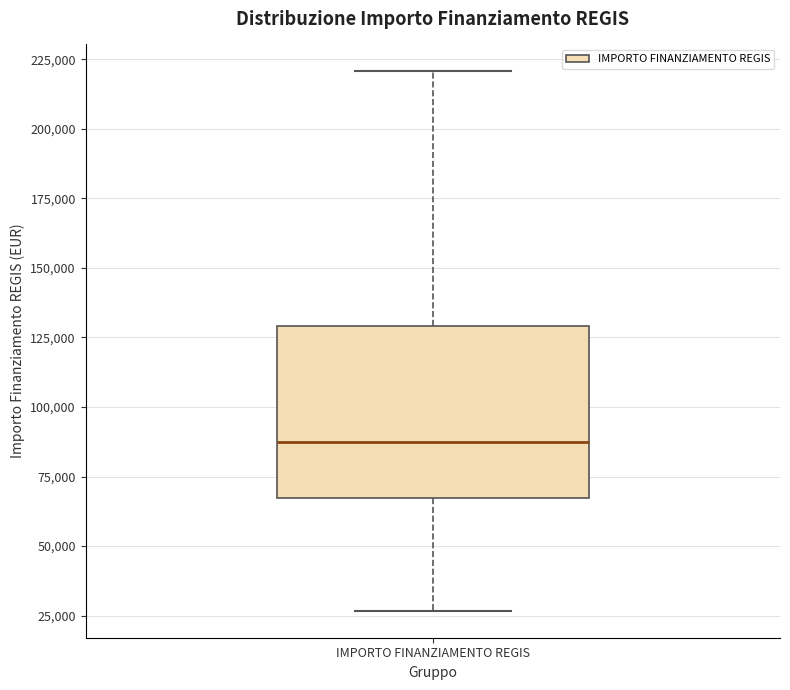

Read this box plot against the y-axis: the position of the median line, the range covered by the box, and the ends of both whiskers. The values are not printed on the chart, so give them approximately, as read against the axis.

median 85000, box 65000 to 130000, whiskers 25000 to 220000